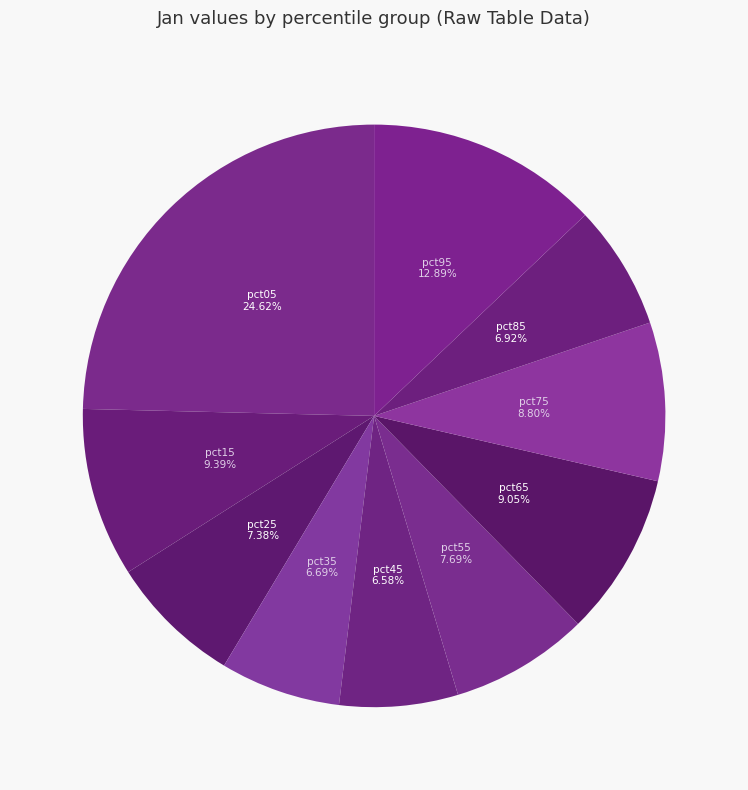

Count the number of slices in the pie.

10